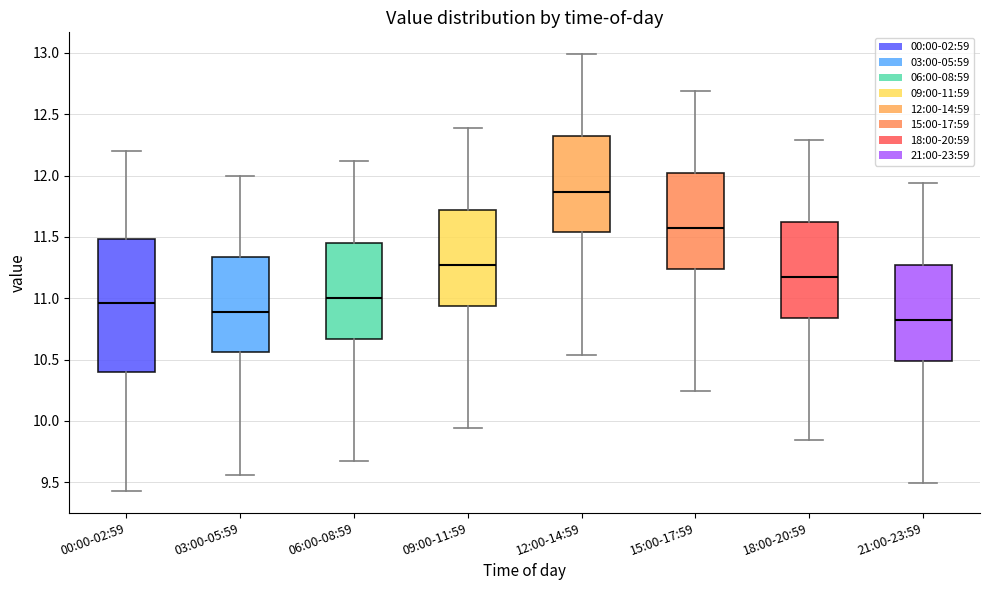

Which box has the highest median line?

12:00-14:59